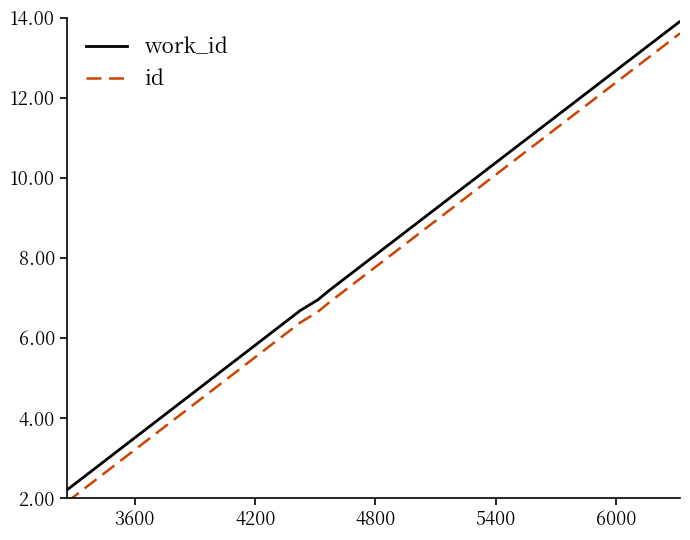

What are all the series names shown in the legend?

work_id, id